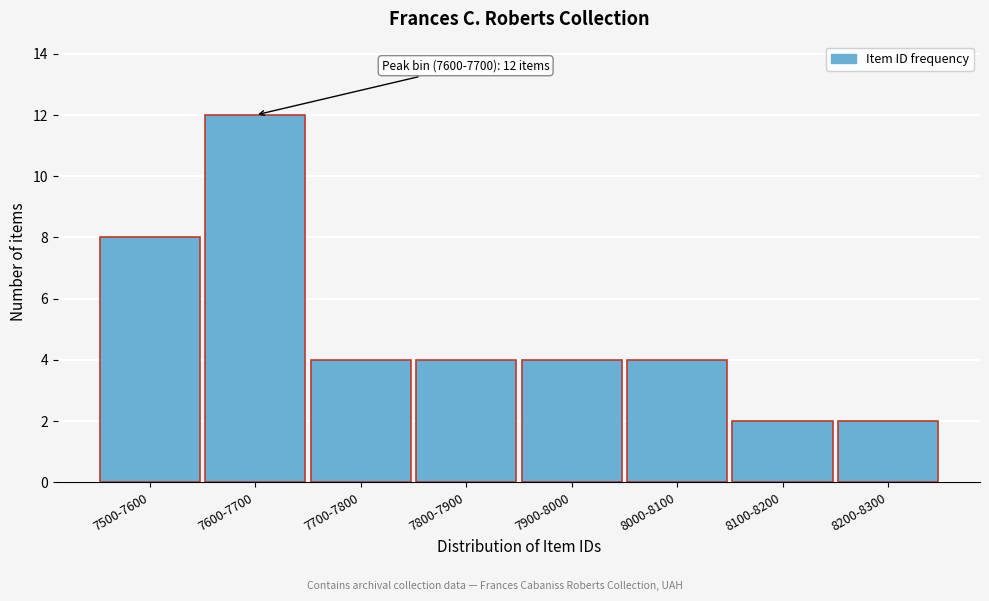

Reading right to left, transcribe all the data shown in this chart.

2	2	4	4	4	4	12	8